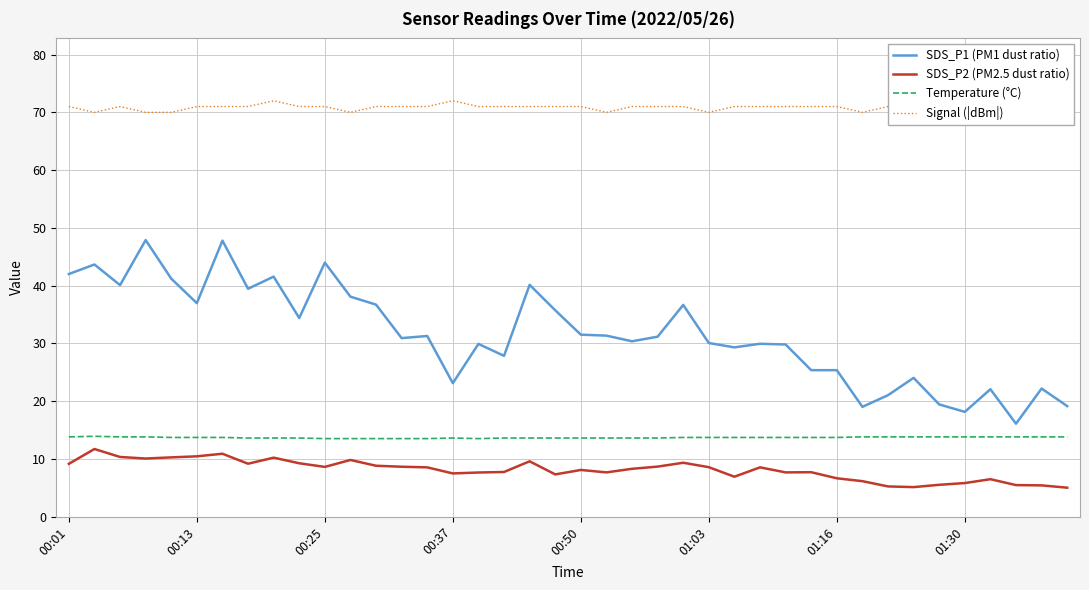

Reading left to right, transcribe all the data shown in this chart.

SDS_P1 (PM1 dust ratio): 42.0	43.6	40.1	47.9	41.2	37.0	47.8	39.5	41.5	34.4	44.0	38.1	36.7	30.9	31.3	23.1	29.9	27.8	40.1	35.7	31.5	31.3	30.4	31.1	36.6	30.1	29.3	29.9	29.8	25.4	25.4	19.0	21.0	24.0	19.4	18.1	22.1	16.1	22.2	19.1
SDS_P2 (PM2.5 dust ratio): 9.1	11.7	10.3	10.1	10.2	10.4	10.9	9.2	10.2	9.2	8.6	9.8	8.8	8.6	8.5	7.5	7.6	7.7	9.6	7.3	8.1	7.7	8.3	8.7	9.3	8.6	6.9	8.5	7.7	7.7	6.6	6.1	5.2	5.1	5.5	5.8	6.5	5.5	5.4	5.0
Temperature (°C): 13.8	13.9	13.8	13.8	13.7	13.7	13.7	13.6	13.6	13.6	13.5	13.5	13.5	13.5	13.5	13.6	13.5	13.6	13.6	13.6	13.6	13.6	13.6	13.6	13.7	13.7	13.7	13.7	13.7	13.7	13.7	13.8	13.8	13.8	13.8	13.8	13.8	13.8	13.8	13.8
Signal (|dBm|): 71.0	70.0	71.0	70.0	70.0	71.0	71.0	71.0	72.0	71.0	71.0	70.0	71.0	71.0	71.0	72.0	71.0	71.0	71.0	71.0	71.0	70.0	71.0	71.0	71.0	70.0	71.0	71.0	71.0	71.0	71.0	70.0	71.0	71.0	70.0	70.0	71.0	71.0	71.0	71.0